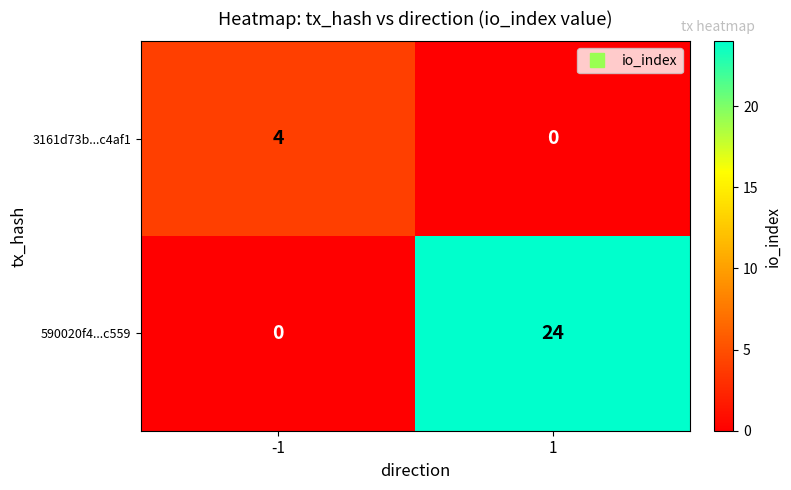

Rank the categories by 590020f4...c559 value from highest to lowest.

1, -1